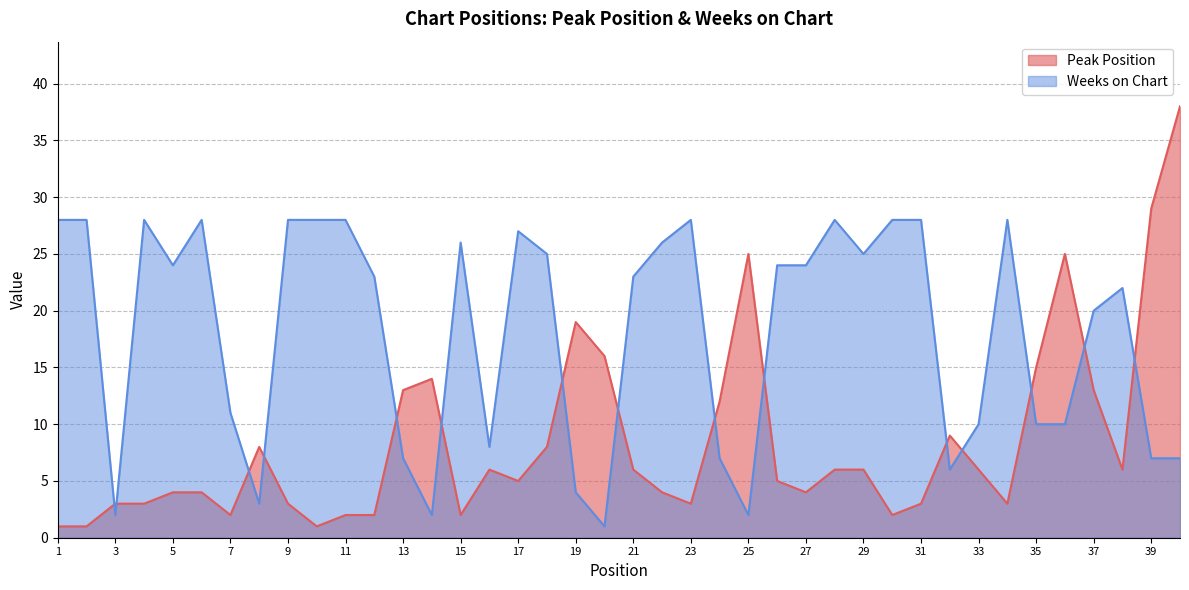

At how many categories does at least one series exceed 21?

27